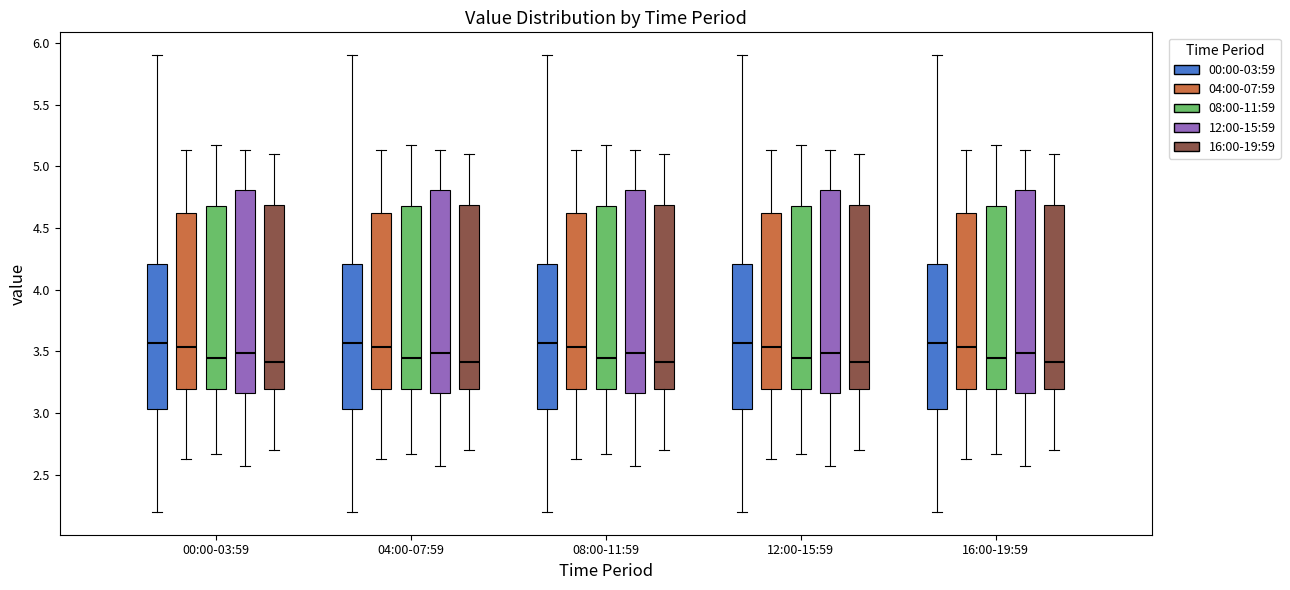

Where is the upper edge of the box for 12:00-15:59 (04:00-07:59) on the y-axis? The values are not printed on the chart, so give them approximately, as read against the axis.

4.65